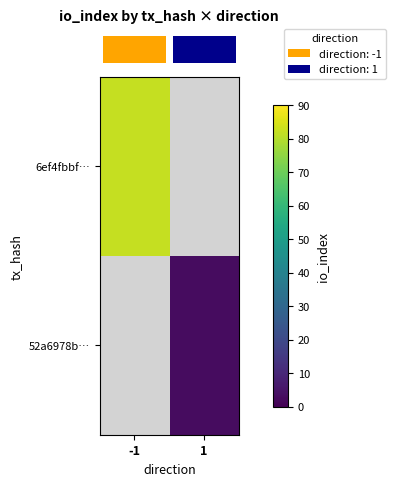

How many values in row_0 are above zero?

1